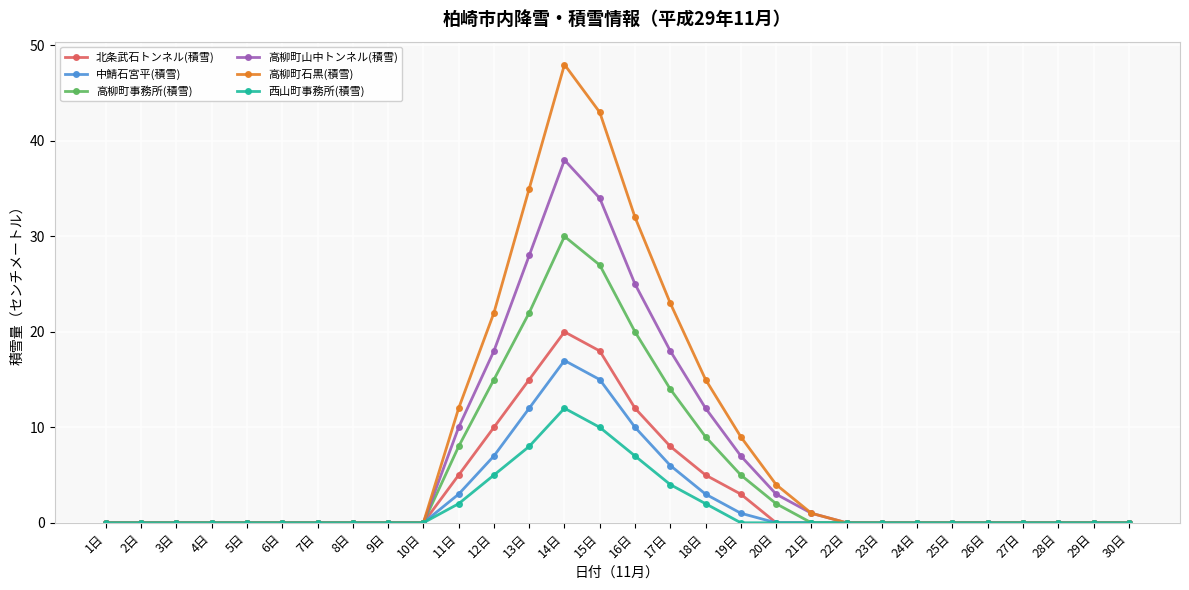

What is the label of the 5th point from the left?

5日